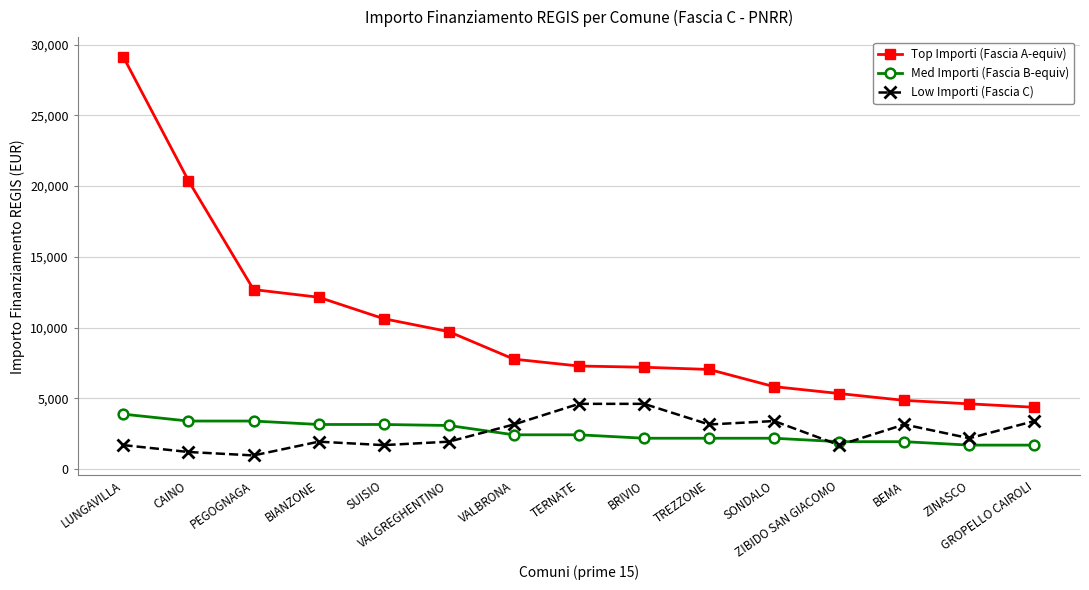

What is the lowest value of the Med Importi (Fascia B-equiv) series?

1701